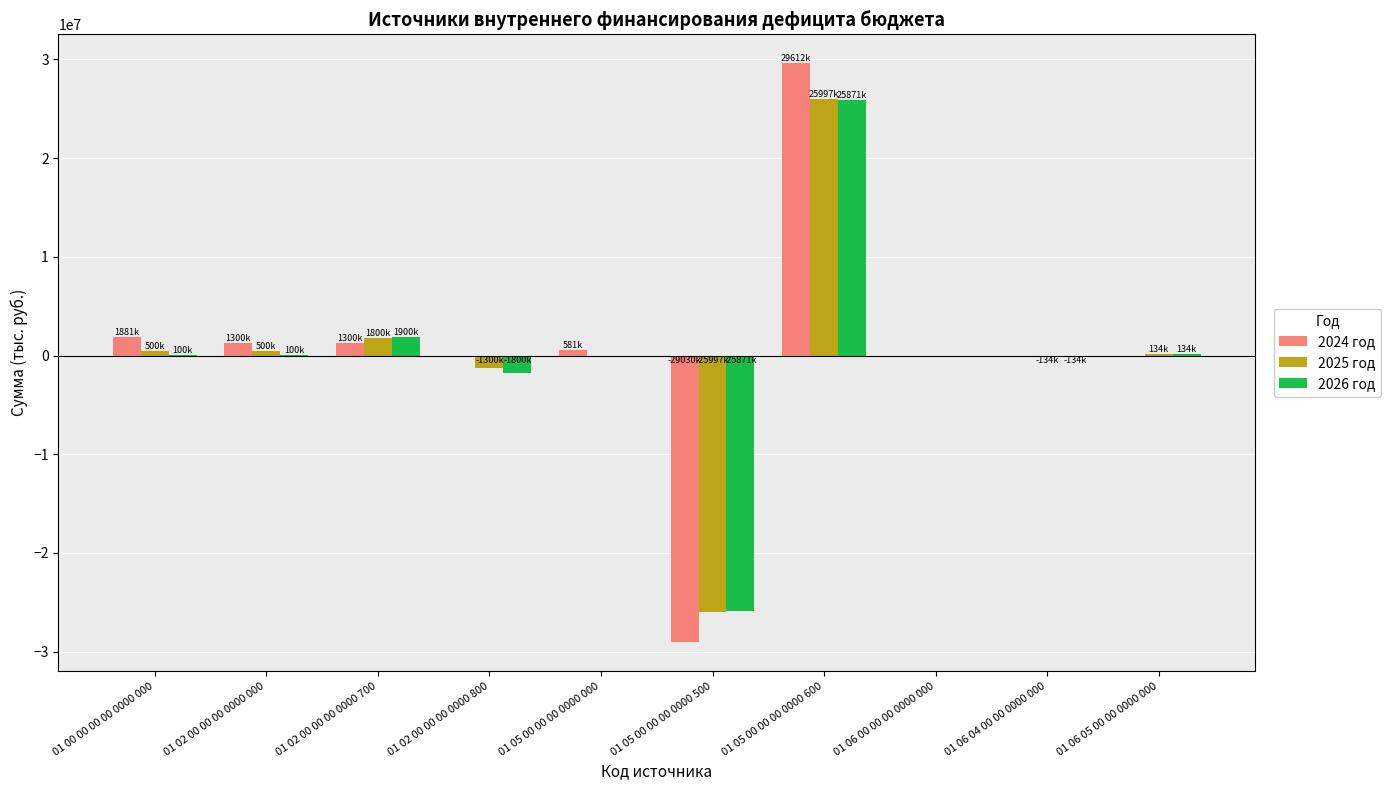

What is the sum of all 2026 год values?

300000